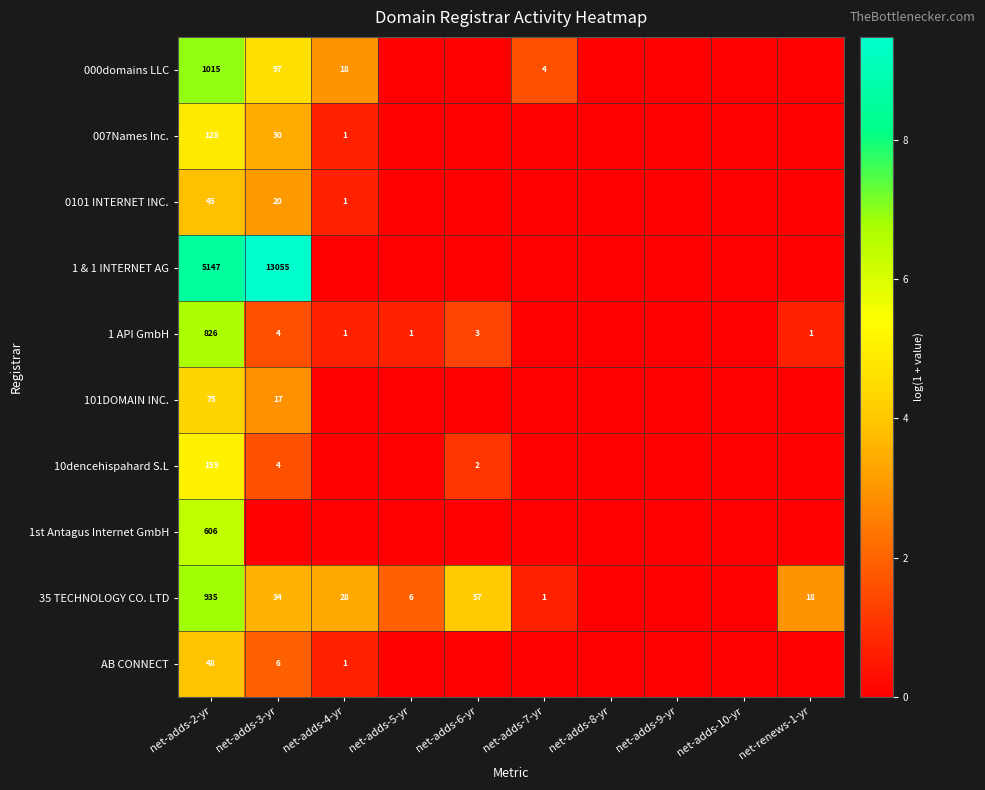

True or false: 35 TECHNOLOGY CO. LTD has a value of 18 at net-renews-1-yr.

True